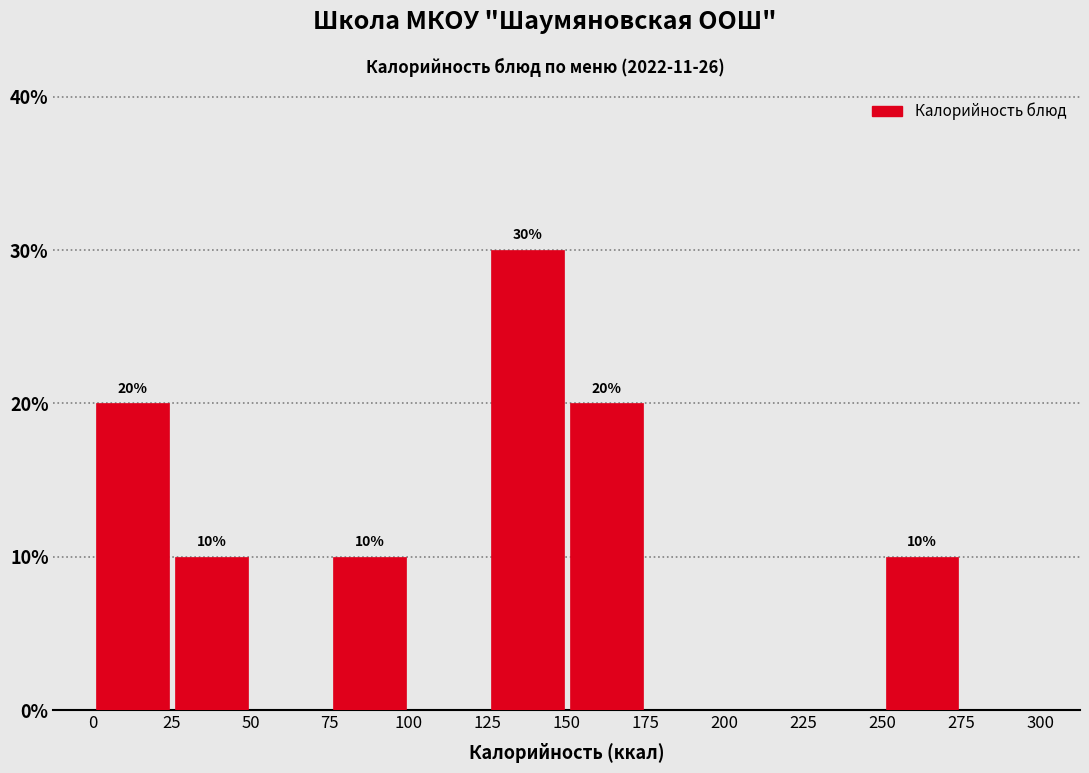

Which range on the x-axis has the tallest bar?

125 to 150